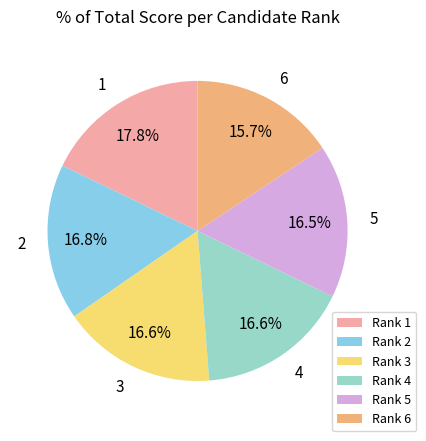

Does Rank 5 represent more than half of the total?

No